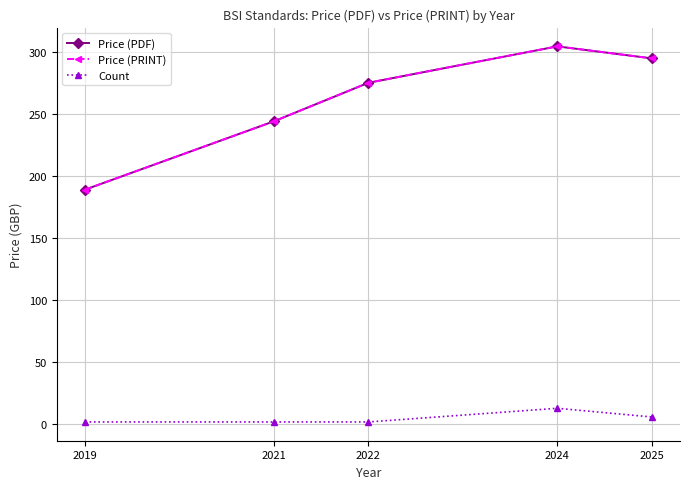

True or false: Price (PDF) and Count intersect in this chart.

False